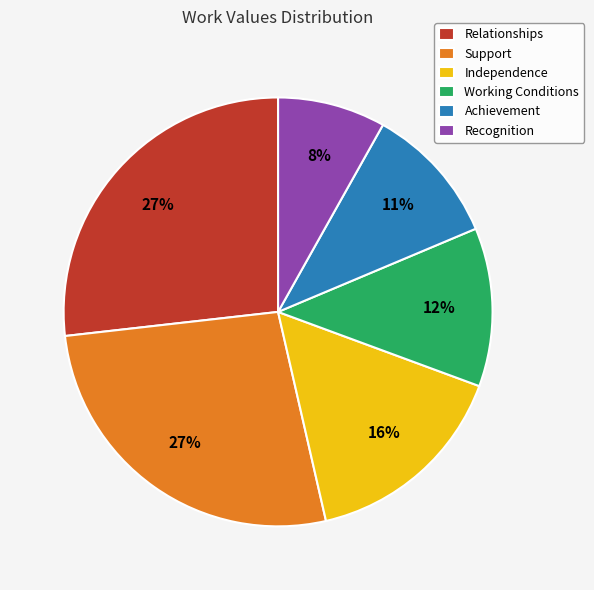

Is there a majority slice in this chart?

No